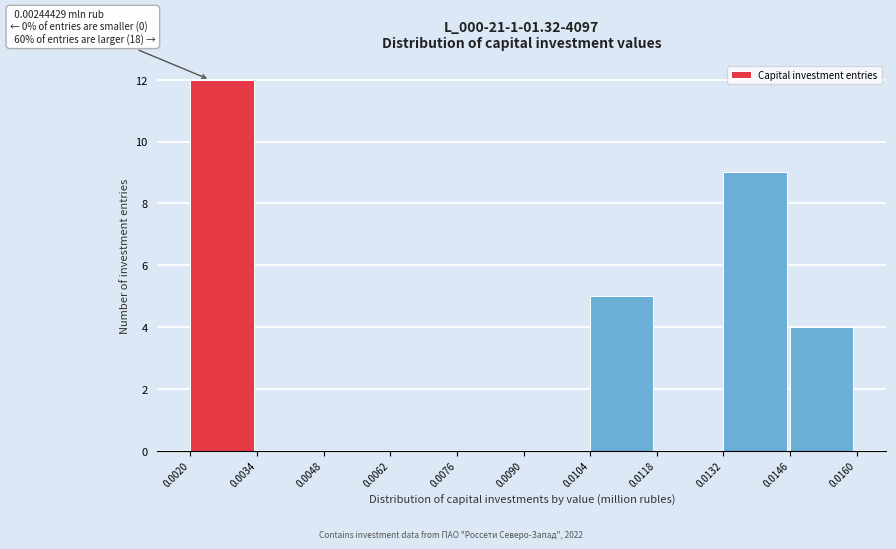

Which range on the x-axis has the tallest bar?

0.0020 to 0.0034